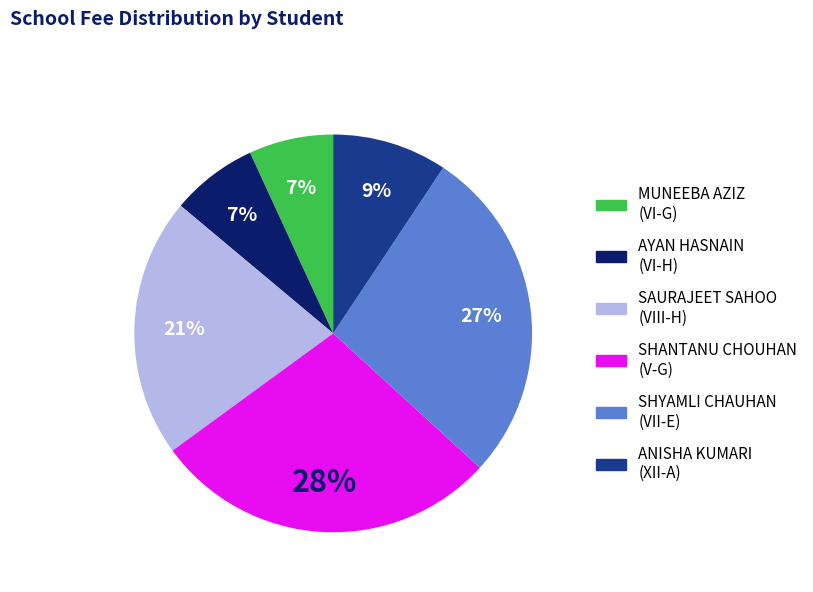

To the nearest percent, what is the average slice percentage?

17%